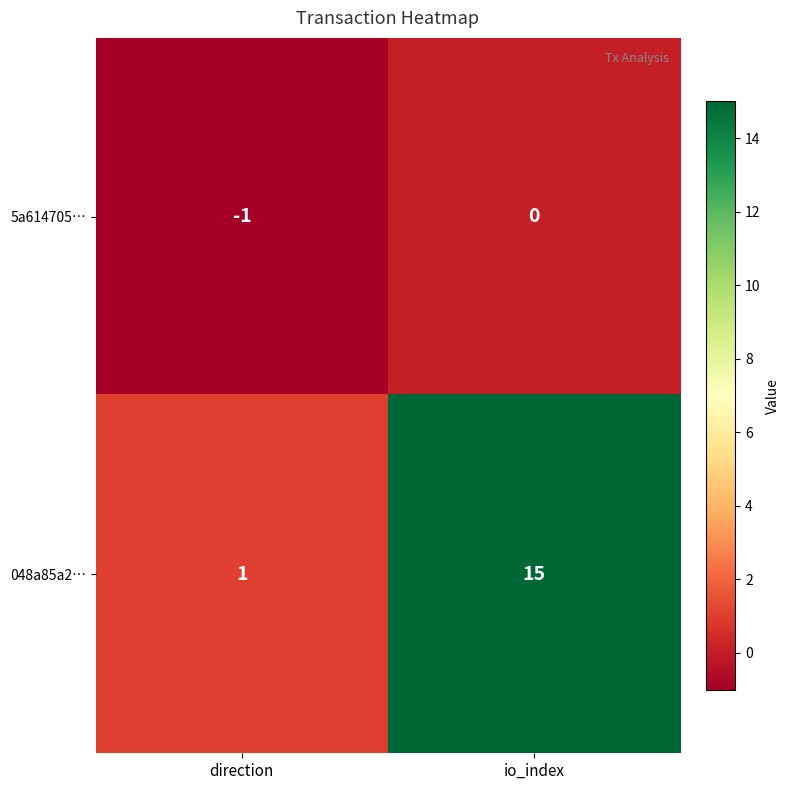

Reading right to left, what are all the values shown in this chart?

5a614705…: 0	-1
048a85a2…: 15	1